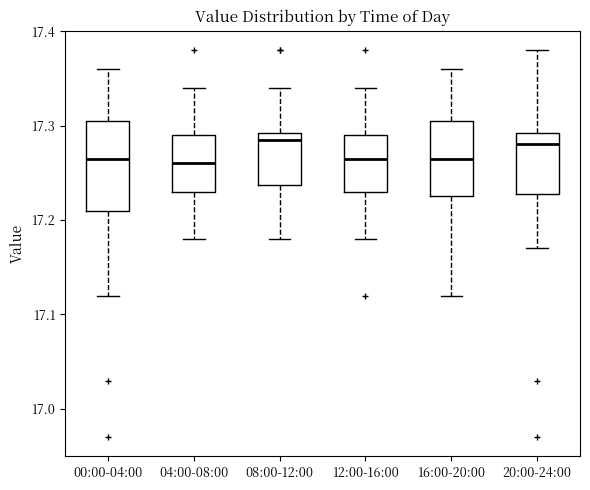

Reading left to right, read every box against the y-axis: the position of its median line, the range the box covers, and the ends of its whiskers. The values are not printed on the chart, so give them approximately, as read against the axis.

00:00-04:00: median 17.27, box 17.21 to 17.31, whiskers 17.12 to 17.36
04:00-08:00: median 17.26, box 17.23 to 17.29, whiskers 17.18 to 17.34
08:00-12:00: median 17.29 (just below the box's upper edge), box 17.24 to 17.29, whiskers 17.18 to 17.34
12:00-16:00: median 17.27, box 17.23 to 17.29, whiskers 17.18 to 17.34
16:00-20:00: median 17.27, box 17.23 to 17.31, whiskers 17.12 to 17.36
20:00-24:00: median 17.28, box 17.23 to 17.29, whiskers 17.17 to 17.38